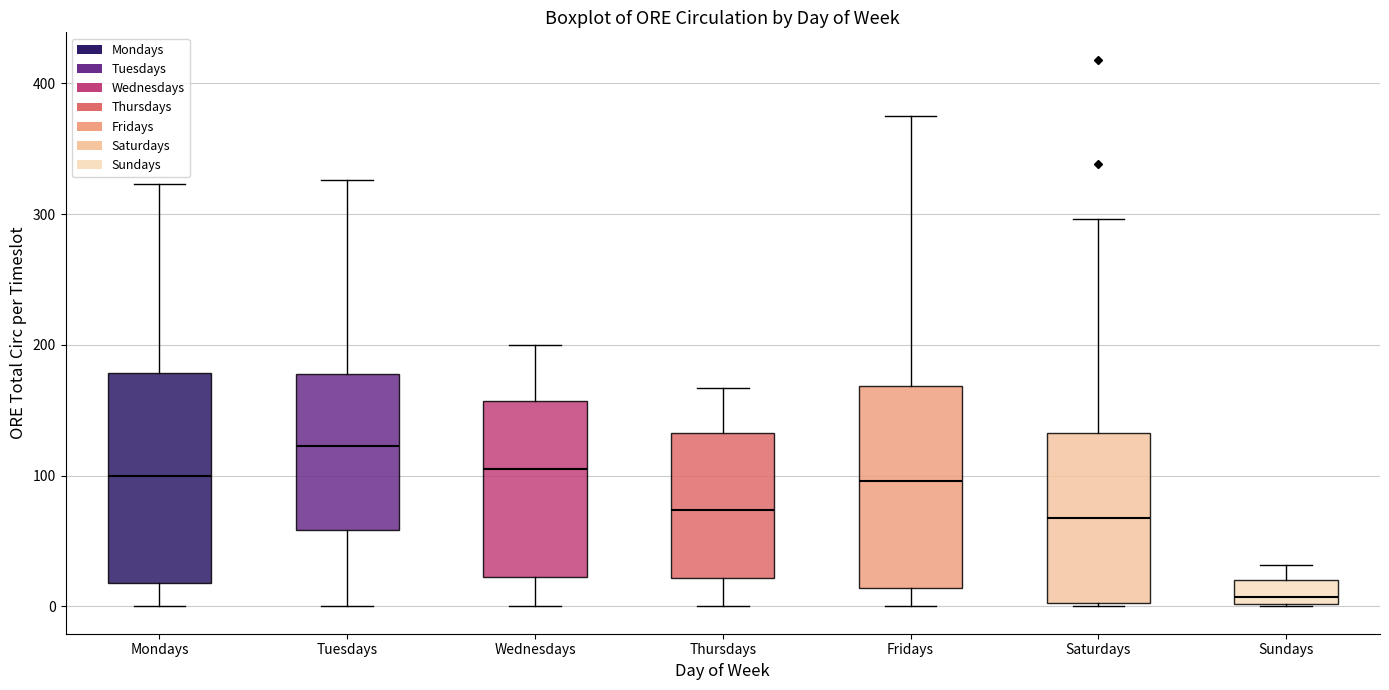

Reading left to right, transcribe this box plot: for each box, give where its median line is, the range the box spans, and where its two whiskers end, as read against the y-axis. The values are not printed on the chart, so give them approximately, as read against the axis.

Mondays: median 100, box 20 to 180, whiskers 0 to 320
Tuesdays: median 120, box 60 to 180, whiskers 0 to 330
Wednesdays: median 110, box 20 to 160, whiskers 0 to 200
Thursdays: median 70, box 20 to 130, whiskers 0 to 170
Fridays: median 100, box 10 to 170, whiskers 0 to 380
Saturdays: median 70, box 0 to 130, whiskers 0 to 300
Sundays: median 10, box 0 to 20, whiskers 0 to 30